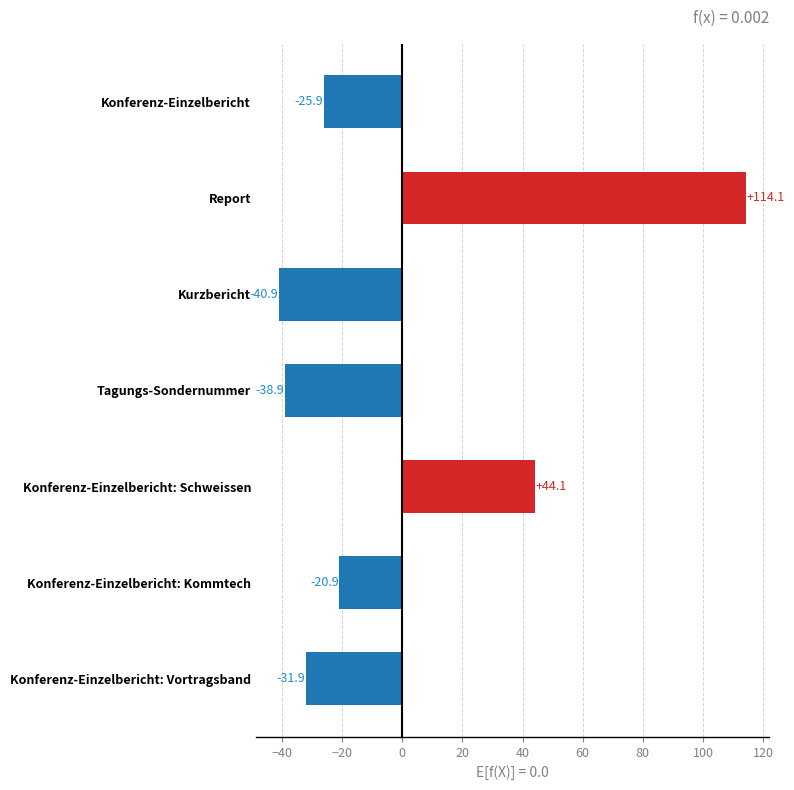

List the labels in order of value, smallest first.

Kurzbericht, Tagungs-Sondernummer, Konferenz-Einzelbericht: Vortragsband, Konferenz-Einzelbericht, Konferenz-Einzelbericht: Kommtech, Konferenz-Einzelbericht: Schweissen, Report